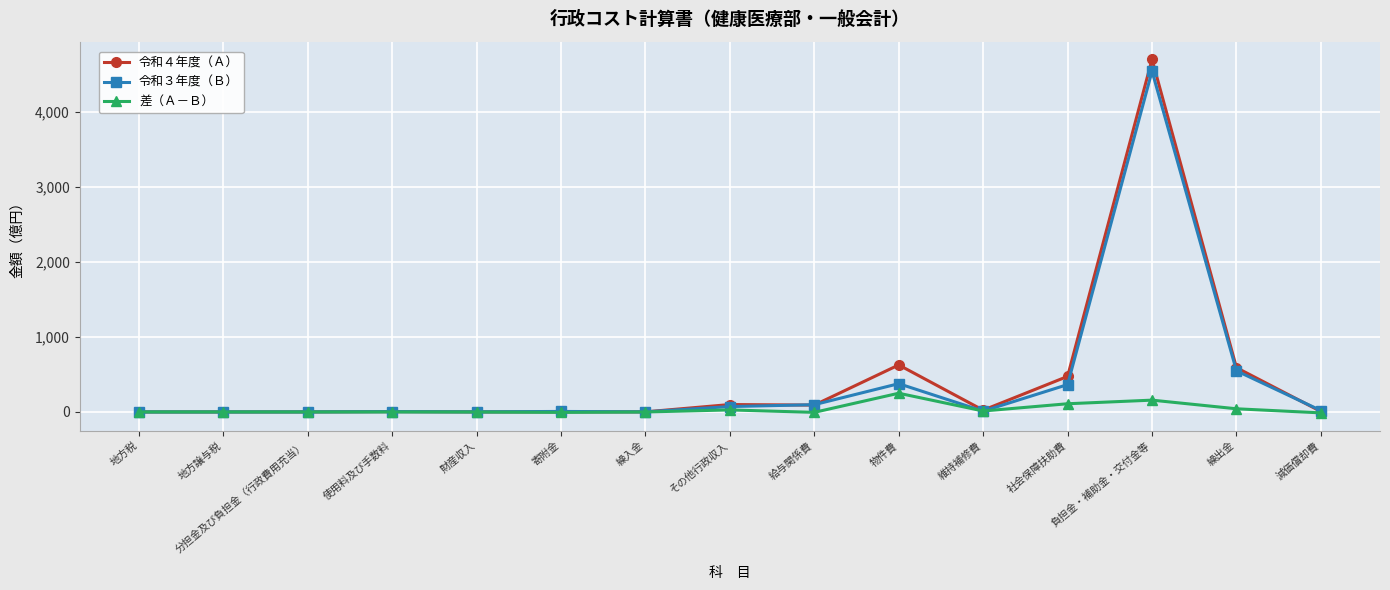

What is the label of the 3rd point from the left?

分担金及び負担金（行政費用充当）